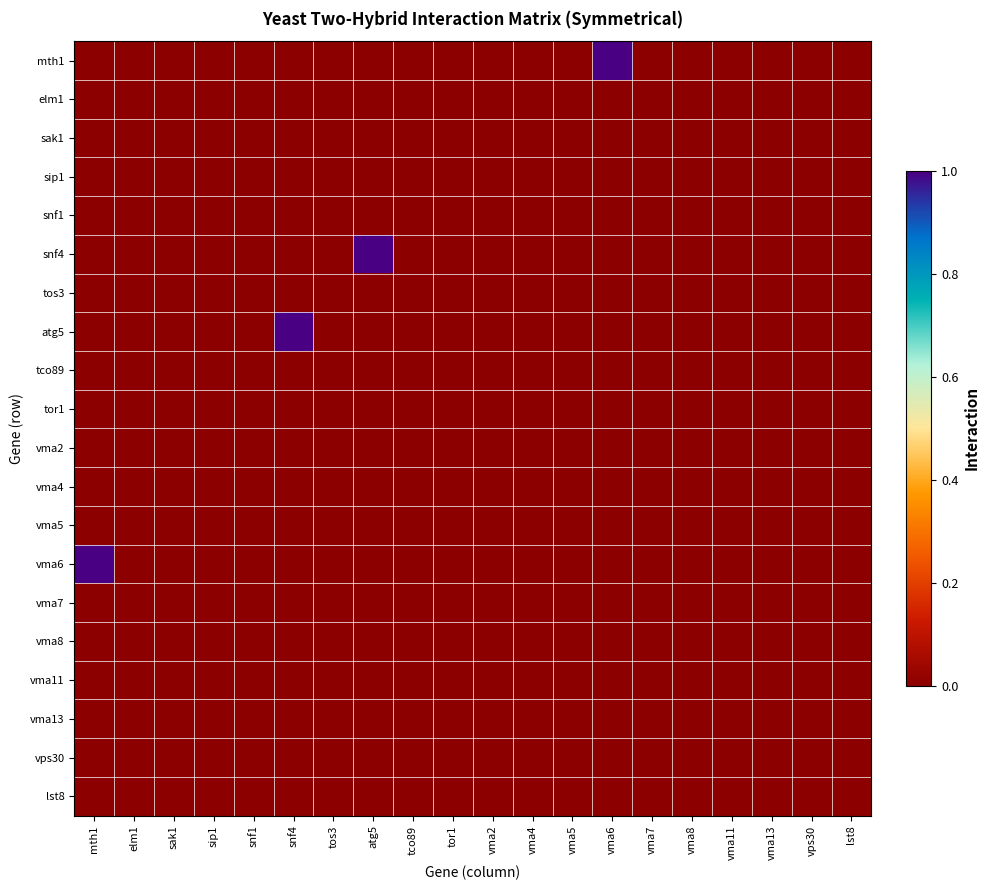

Which has a higher value, vma8 or sak1?

vma8